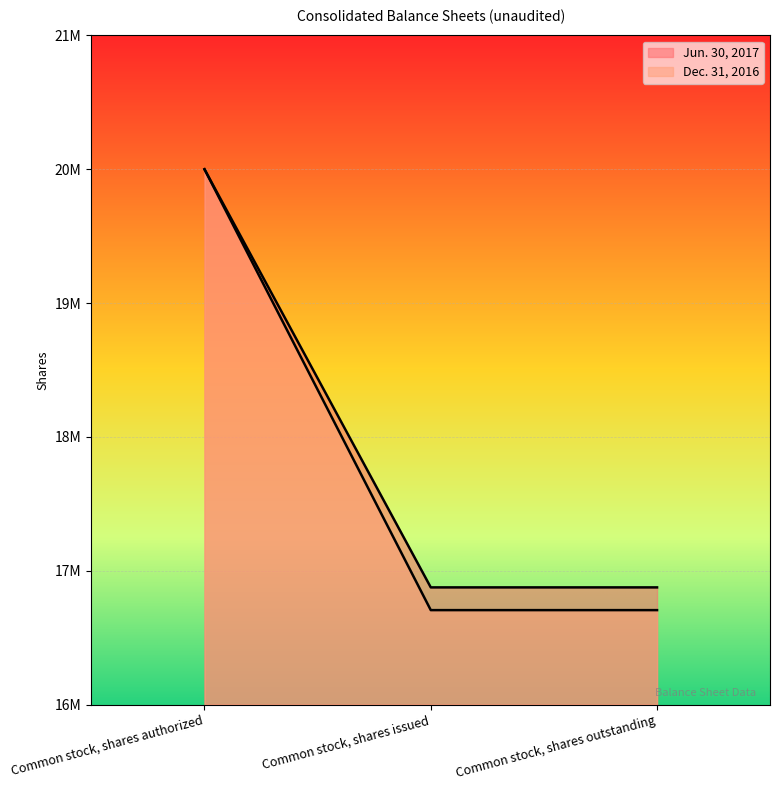

At which category does the chart reach its minimum across all series?

Common stock, shares issued